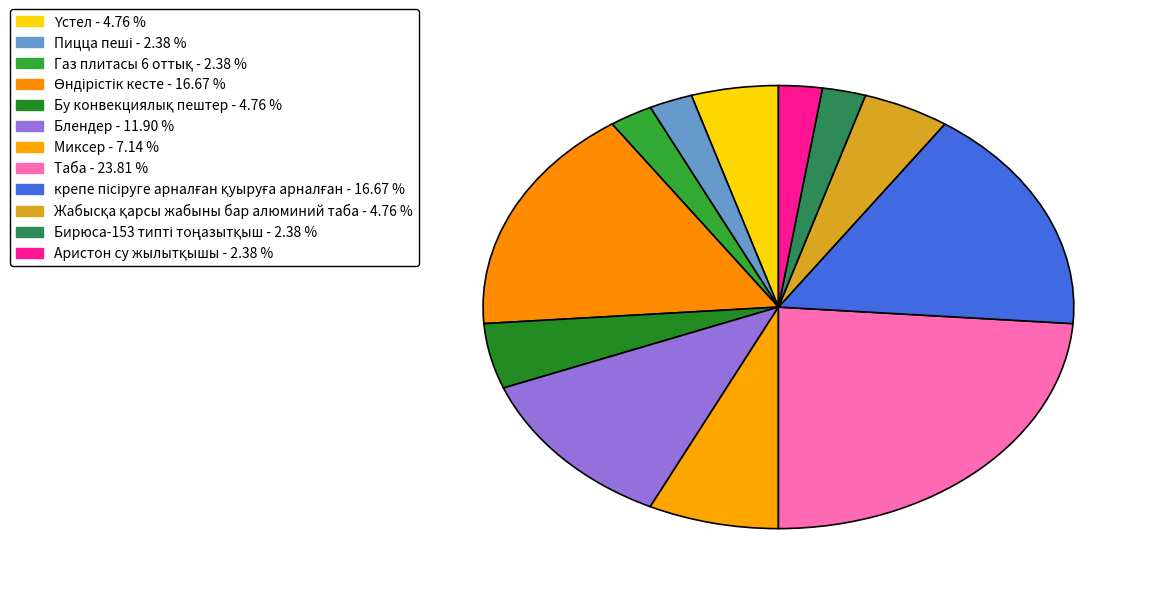

How many segments does this pie chart have?

12